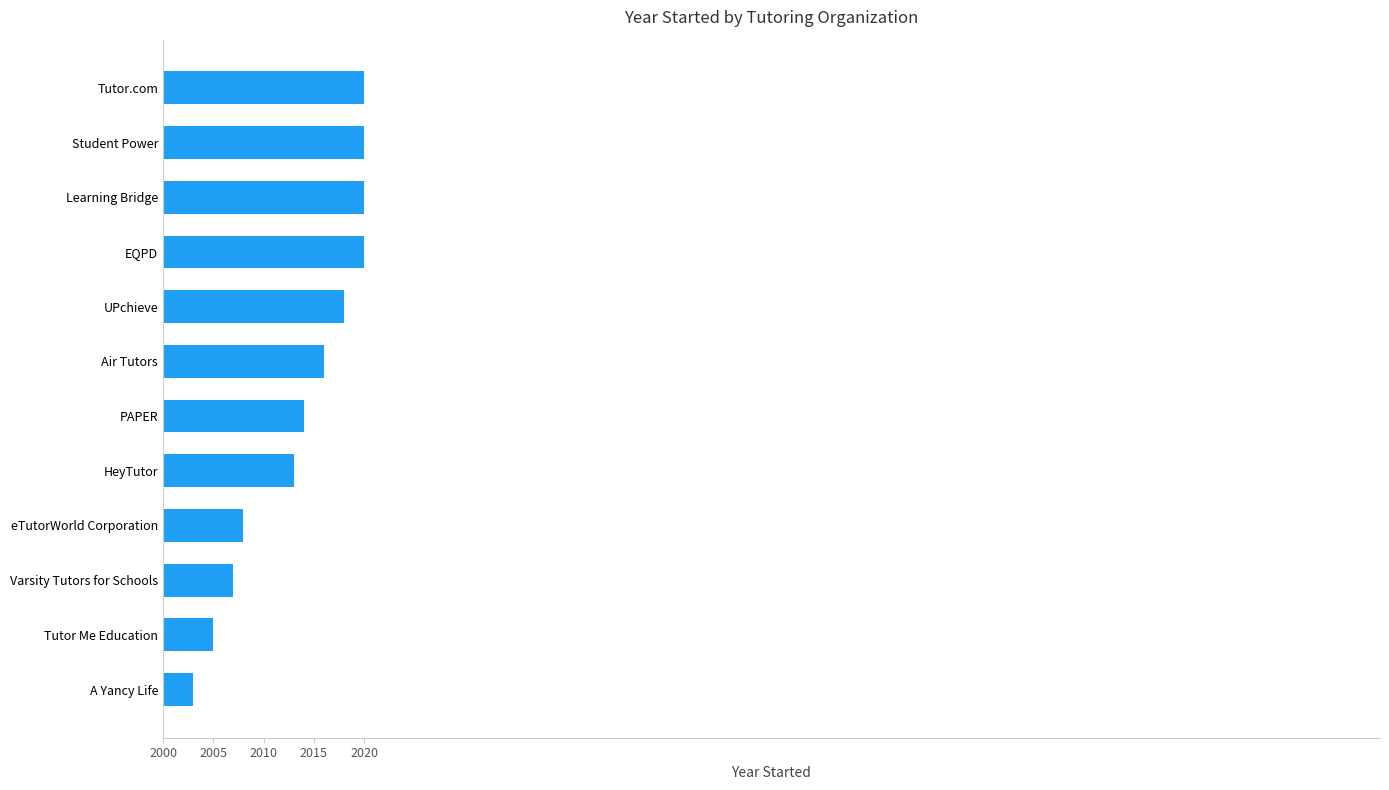

What is the maximum value shown in the chart?

2020